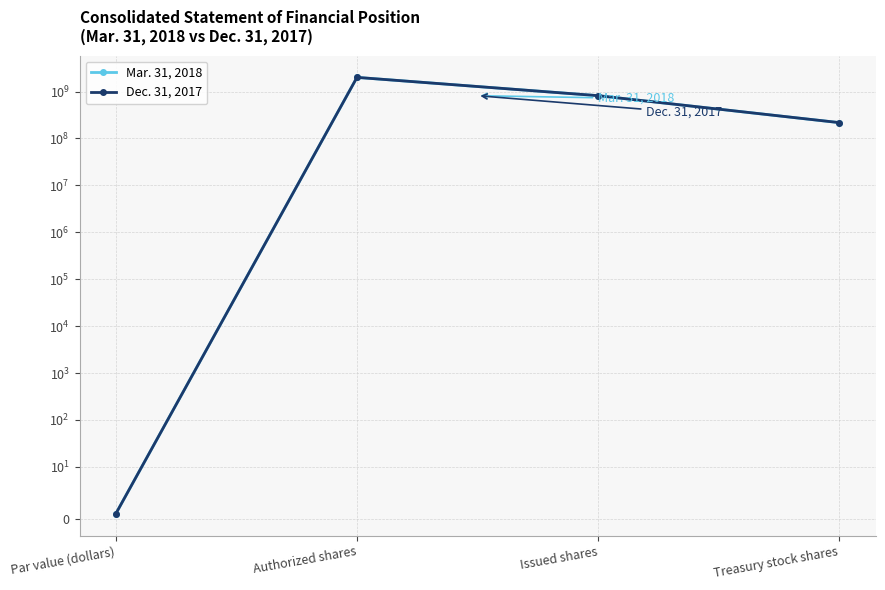

What is the value of the Mar. 31, 2018 point at the 2nd from the left?

2000000000